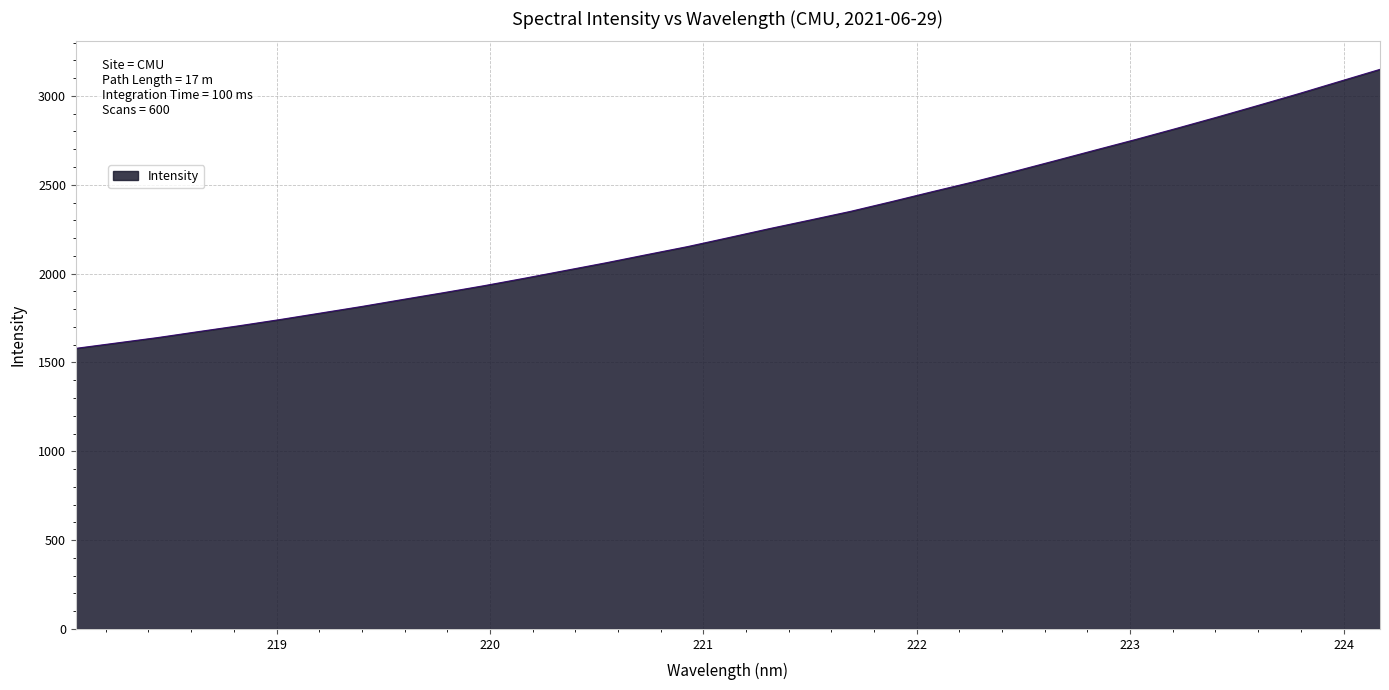

What is the difference between the maximum and minimum values?

1570.4